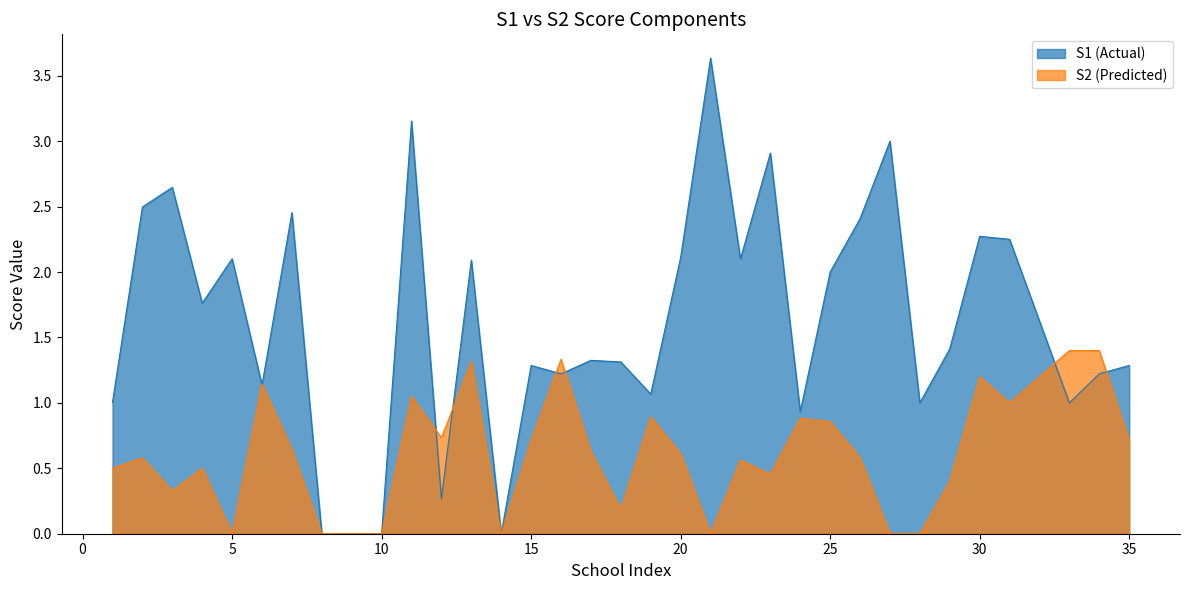

At which category does the chart reach its minimum across all series?

8